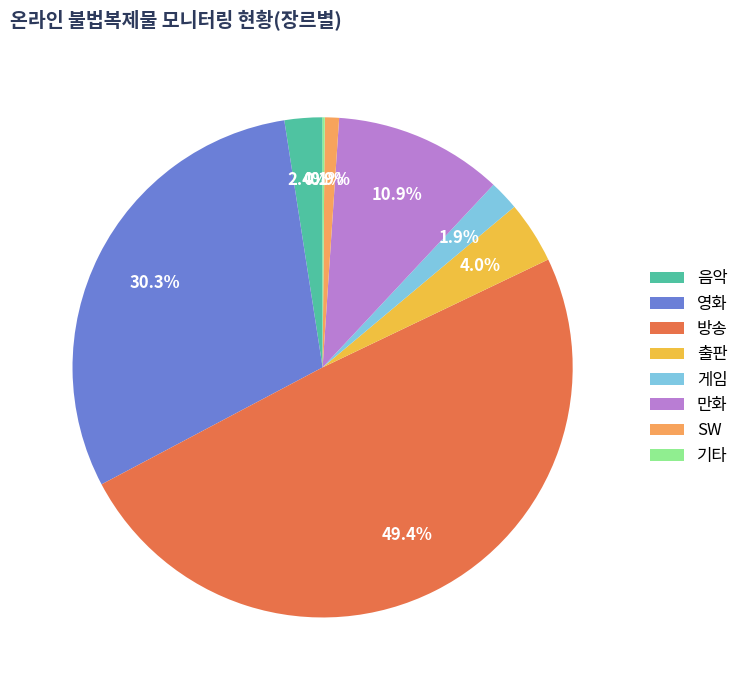

Does 음악 account for over 50% of the chart?

No